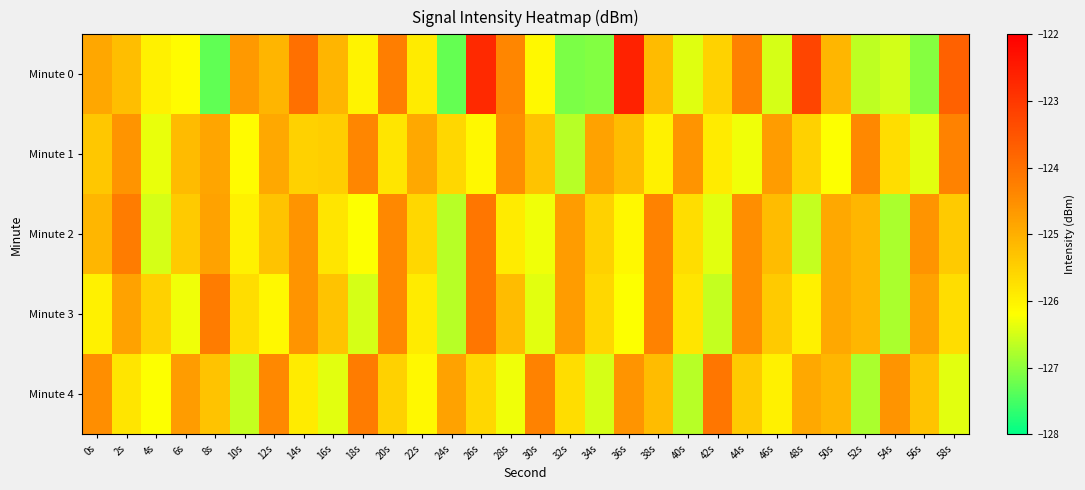

Rank the series by their maximum value, from lowest to highest.

Minute 1, Minute 2, Minute 3, Minute 4, Minute 0